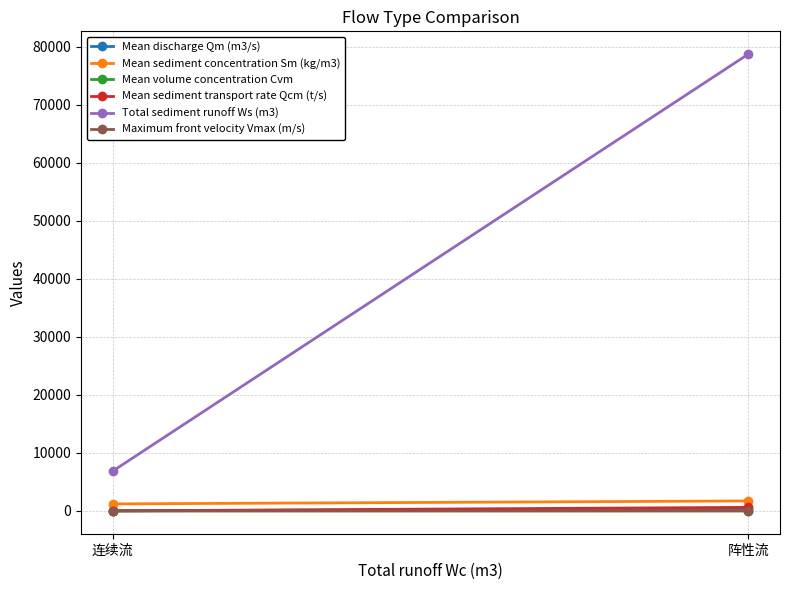

At how many categories does at least one series exceed 65276?

1